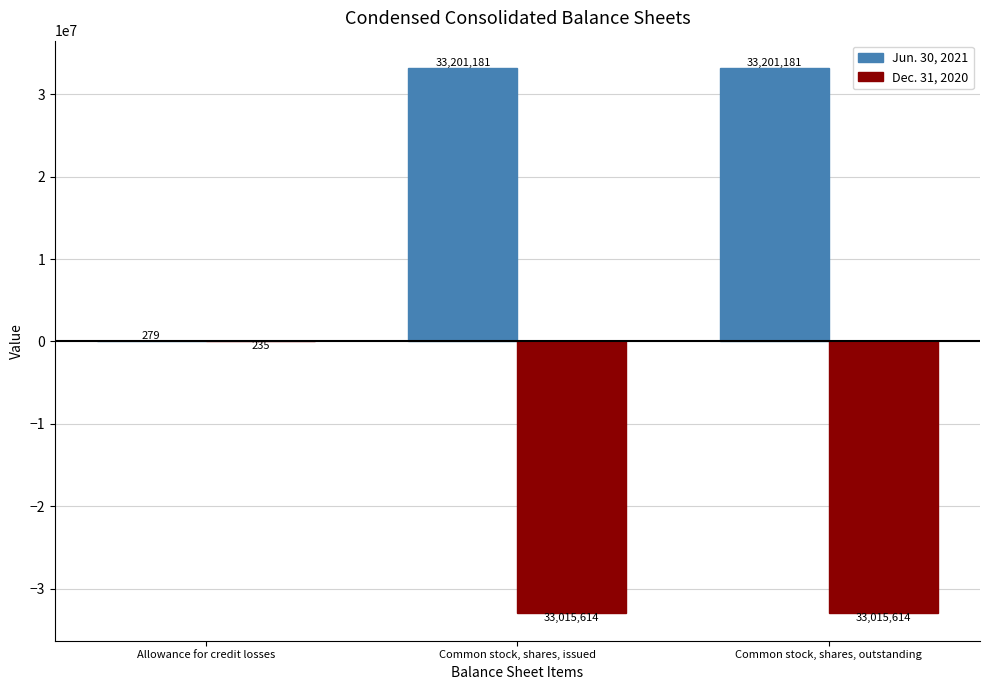

How many groups of bars are there?

3